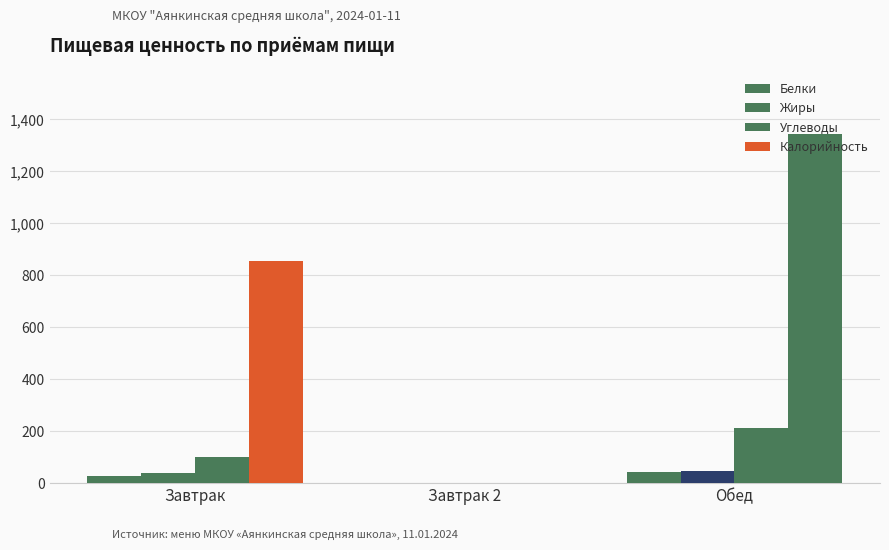

Reading left to right, transcribe all the data shown in this chart.

Белки: Завтрак=27.4	Завтрак 2=0.0	Обед=40.8
Жиры: Завтрак=37.0	Завтрак 2=0.0	Обед=44.8
Углеводы: Завтрак=102.0	Завтрак 2=0.0	Обед=211.7
Калорийность: Завтрак=853.9	Завтрак 2=0.0	Обед=1342.2